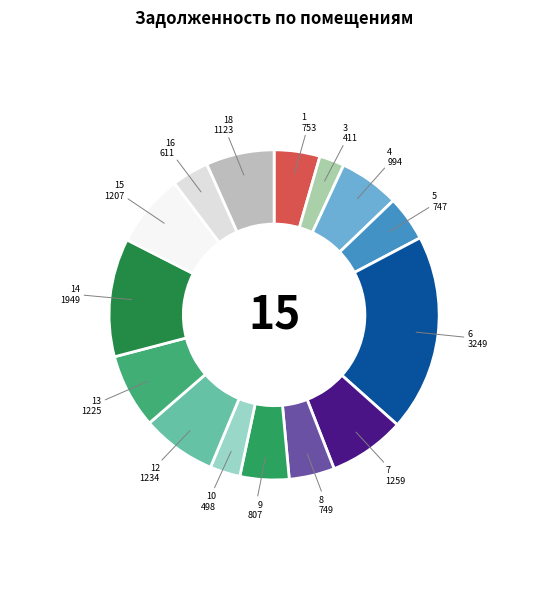

Is it true that 3 is 2% of the pie?

True